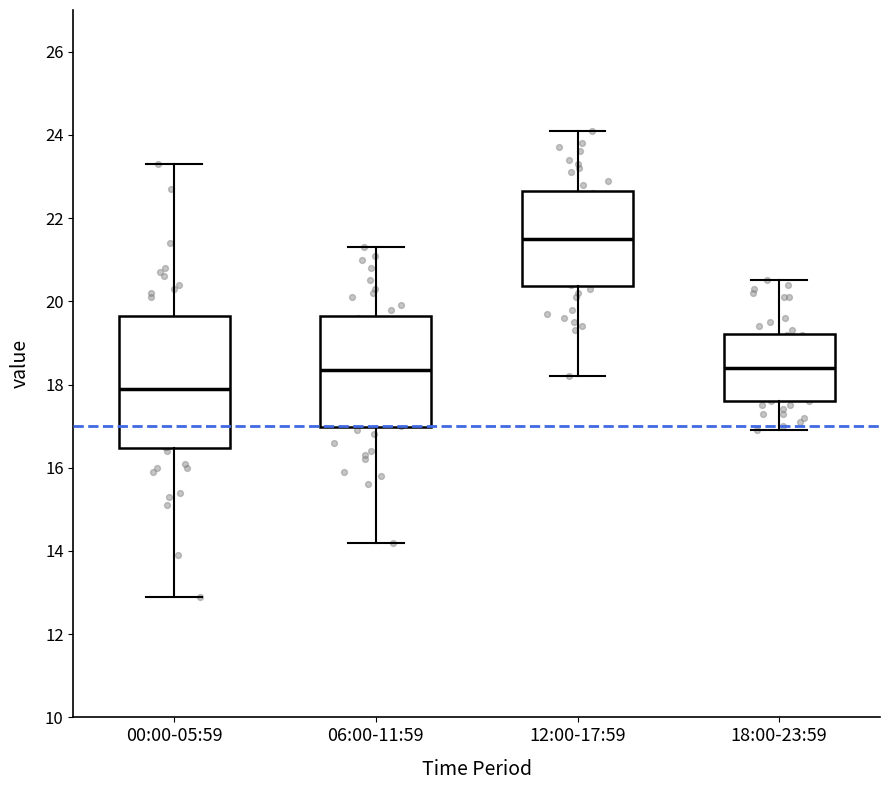

Which box's median line is the lowest?

00:00-05:59